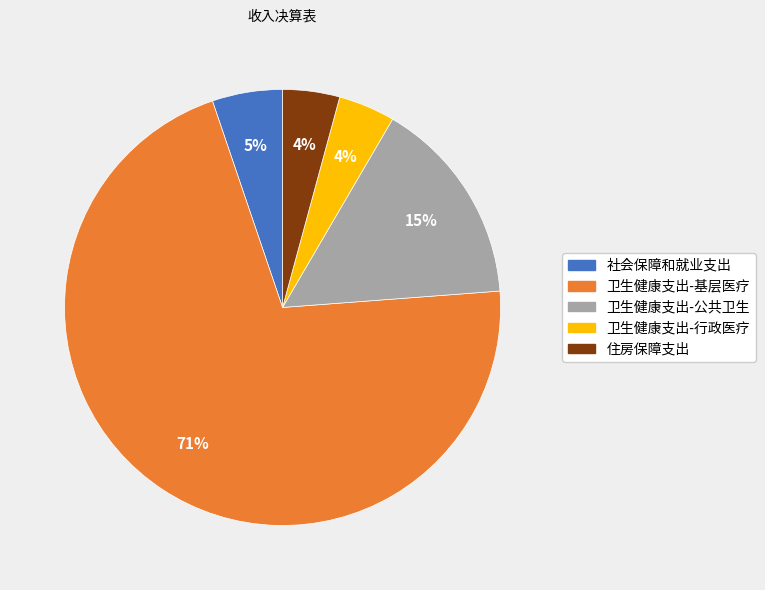

To the nearest percent, what is the average slice percentage?

20%